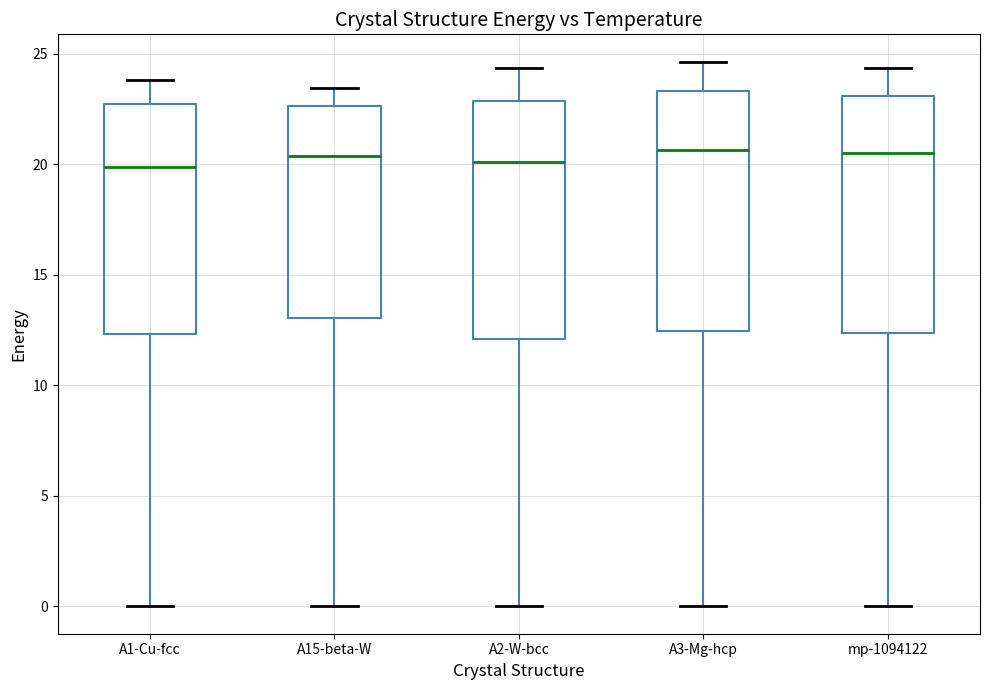

Where does the lower whisker of the box for mp-1094122 end on the y-axis? The values are not printed on the chart, so give them approximately, as read against the axis.

0.0